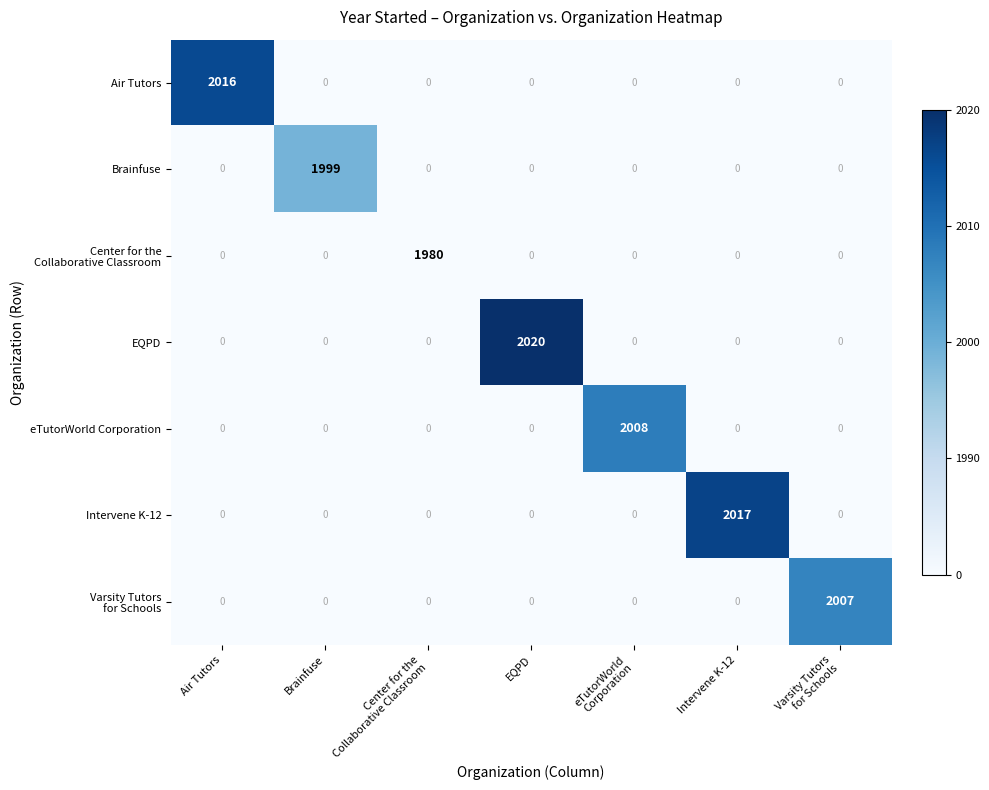

At how many categories does at least one series exceed 0?

7